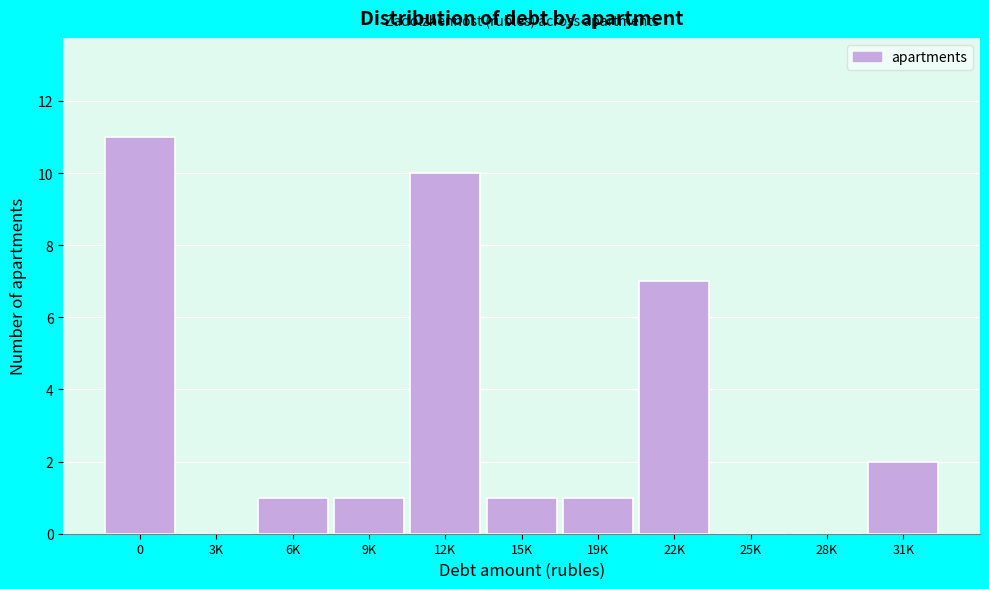

Reading left to right, what are all the values shown in this chart?

0=11	3K=0	6K=1	9K=1	12K=10	15K=1	19K=1	22K=7	25K=0	28K=0	31K=2